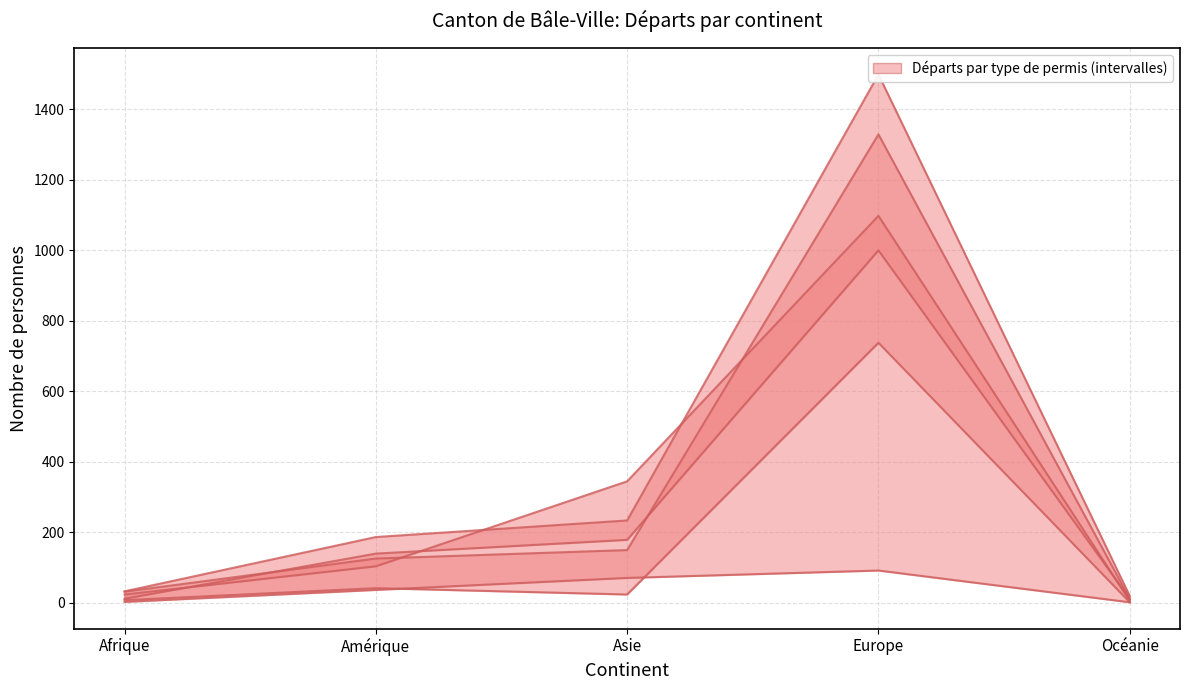

Reading right to left, what are all the values shown in this chart?

Permis de séjour (B) Total: Océanie=20	Europe=1499	Asie=234	Amérique=187	Afrique=33
Pop. non permanente Total: Océanie=6	Europe=1098	Asie=345	Amérique=104	Afrique=24
Etablis (C) Total: Océanie=2	Europe=738	Asie=24	Amérique=42	Afrique=8
Permis courte durée (L) Total: Océanie=2	Europe=92	Asie=71	Amérique=37	Afrique=3
Femmes: Océanie=12	Europe=1000	Asie=179	Amérique=140	Afrique=12
Hommes: Océanie=12	Europe=1329	Asie=150	Amérique=126	Afrique=32